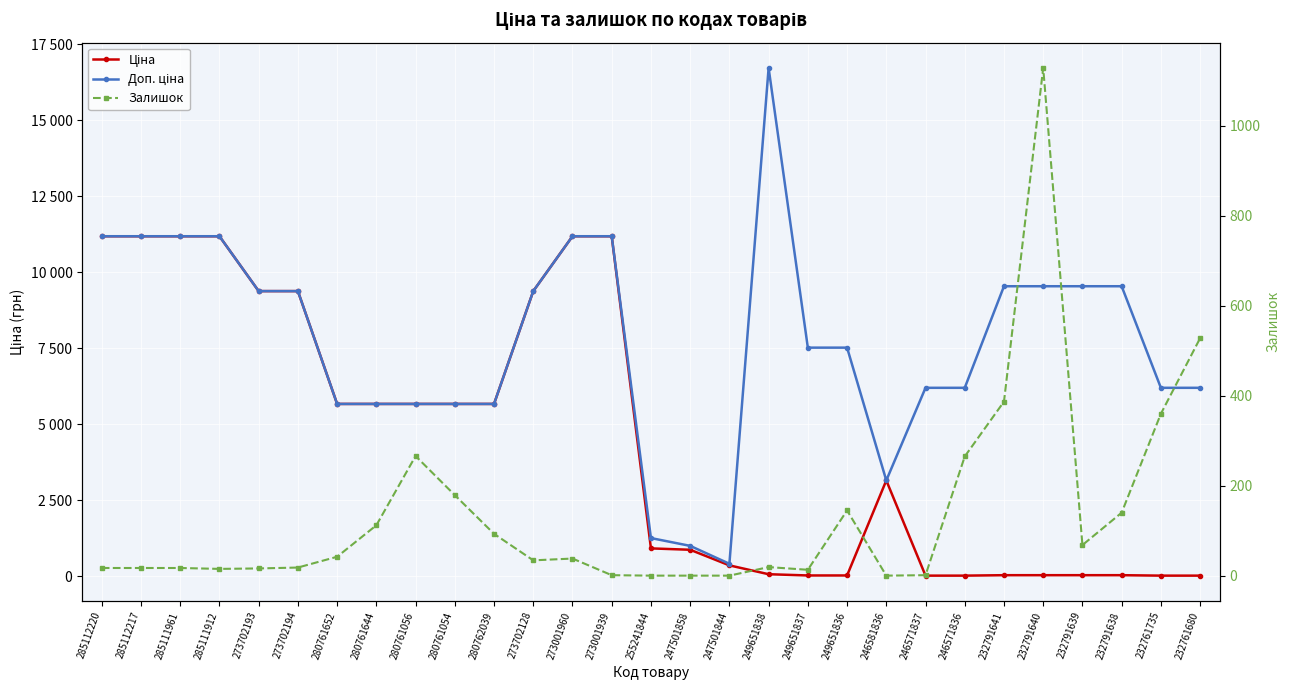

At which category does the chart reach its minimum across all series?

255241844